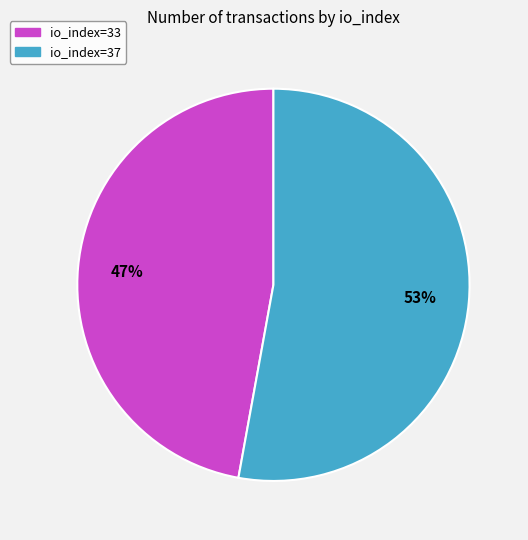

True or false: io_index=33 accounts for 56% of the total.

False